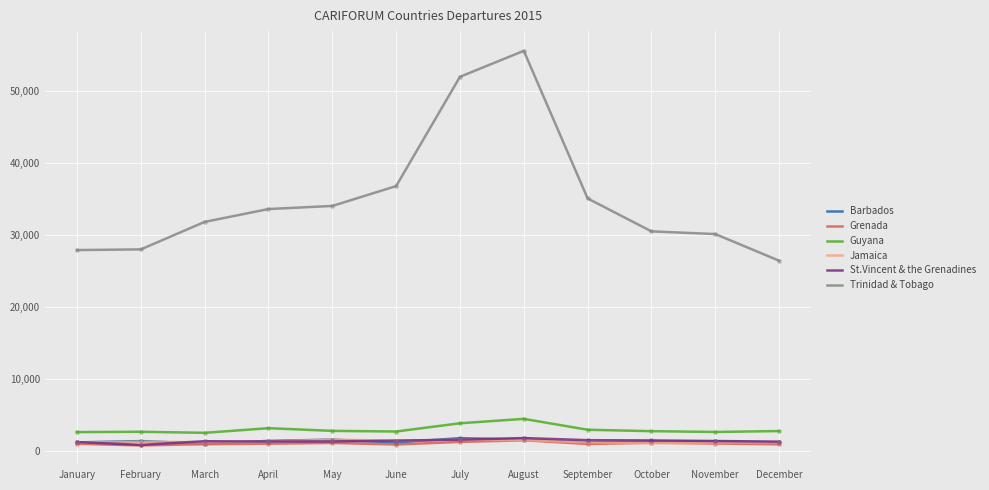

Is the value of Barbados at August greater than the value of Guyana at June?

No